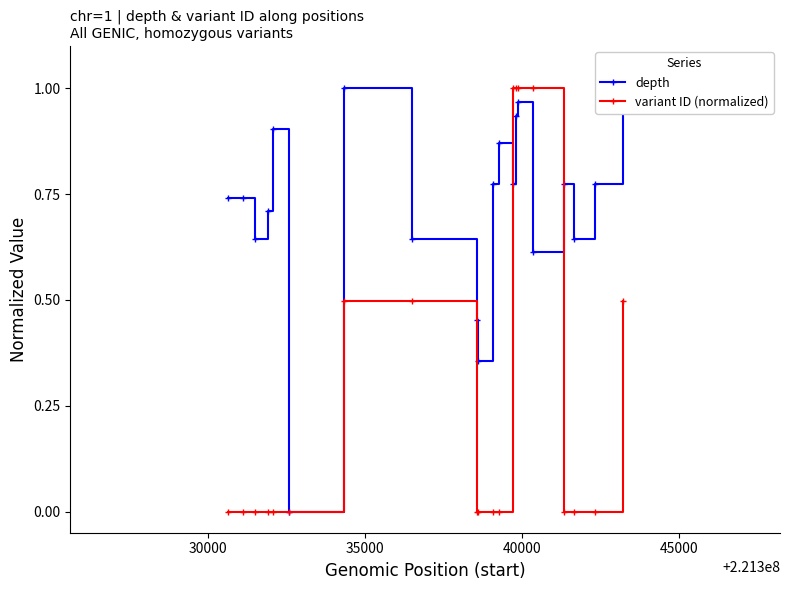

True or false: variant ID (normalized) has more than 1 points higher than both neighbors.

True